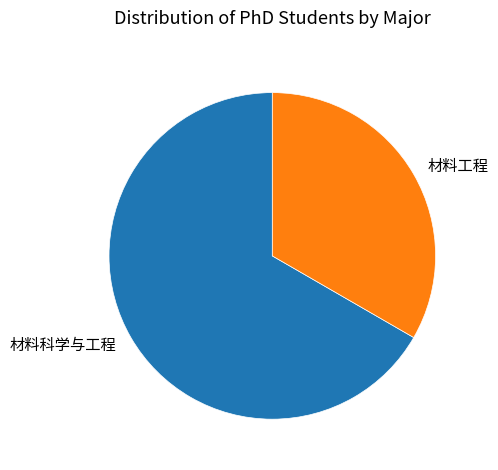

Is it true that 材料科学与工程 is 59% of the pie?

False